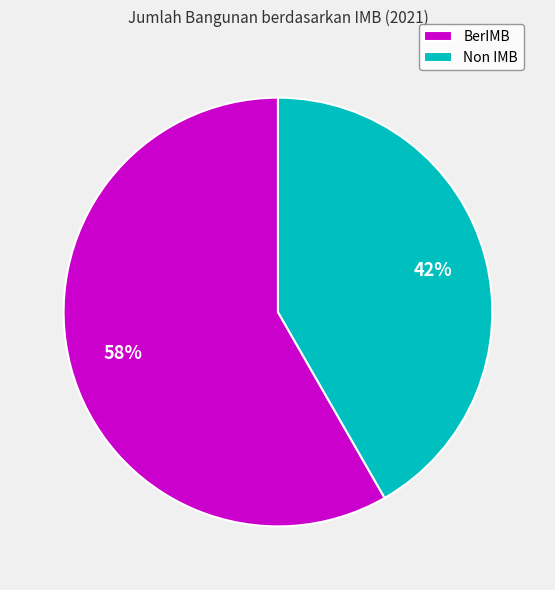

How many slices are in this pie chart?

2